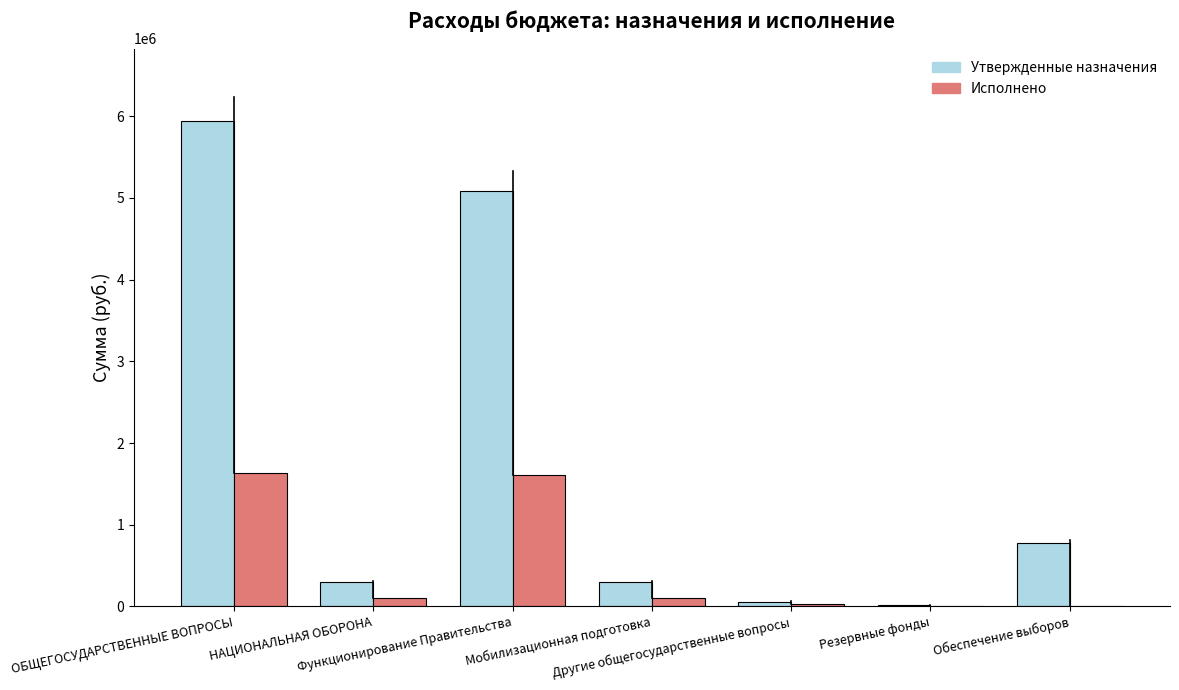

Which series has the largest total across all categories?

Утвержденные назначения